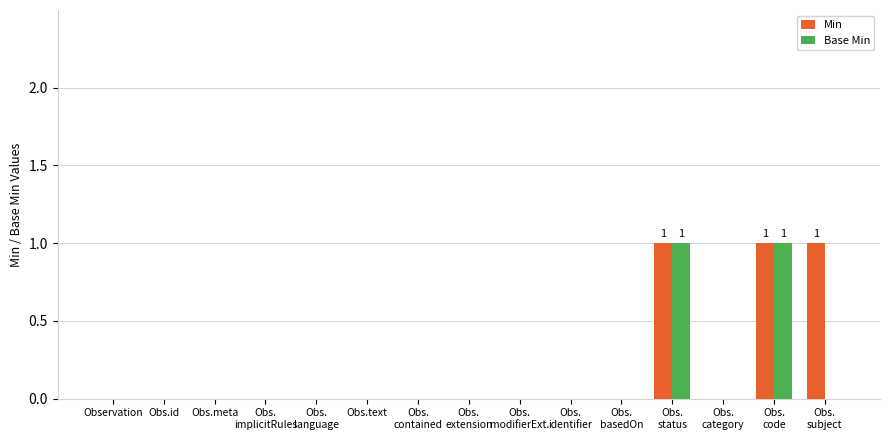

The value of Base Min at Obs.meta is 0. True or false?

True